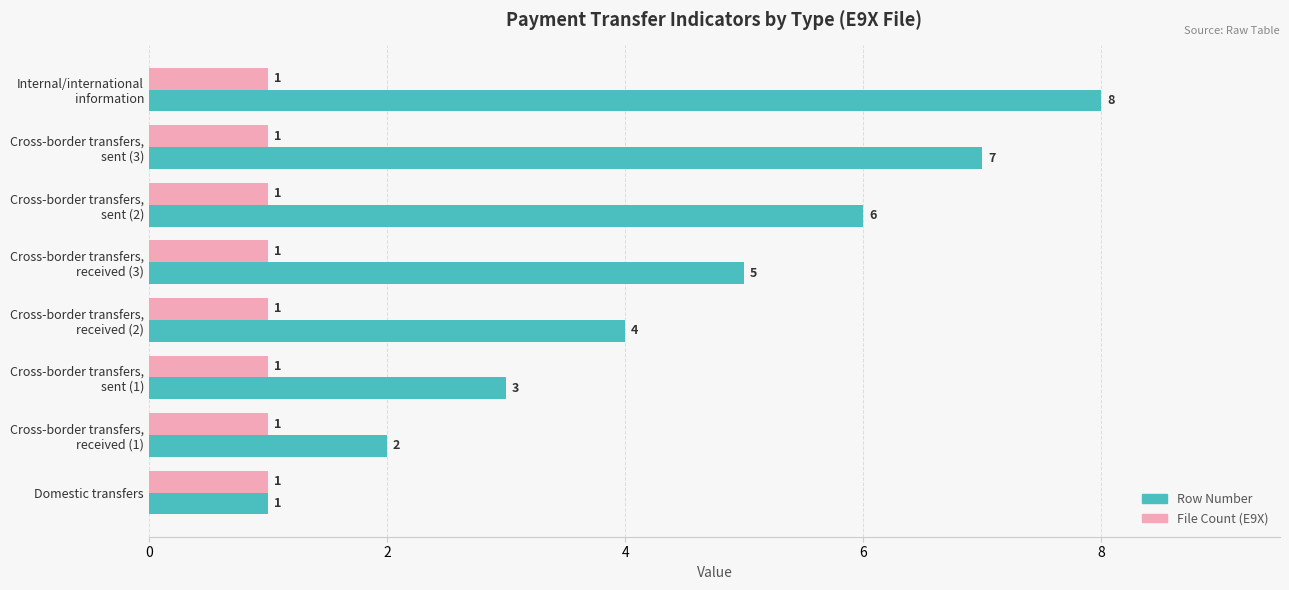

Which series has the widest spread of values?

Row Number